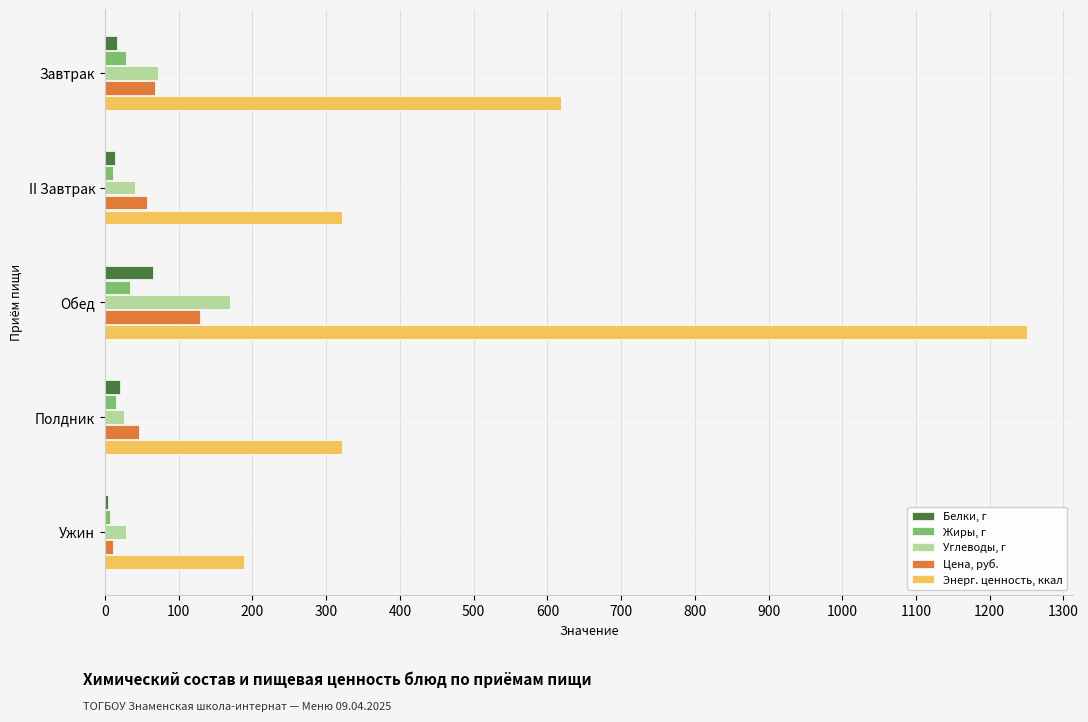

At which category is the sum across all series the highest?

Обед